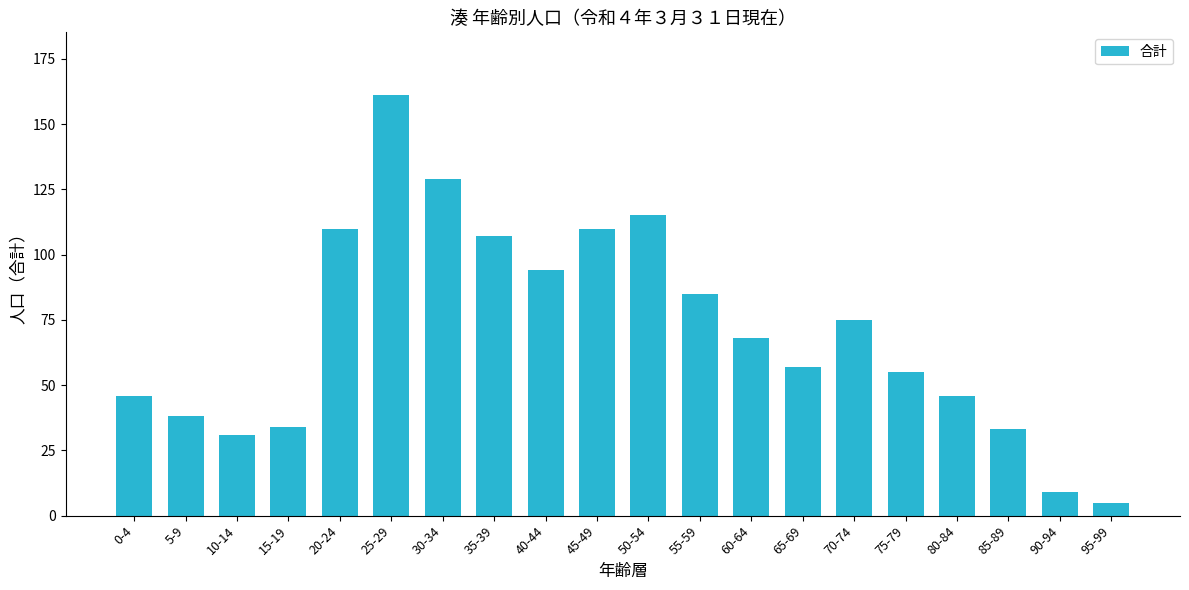

What is the smallest value displayed?

5